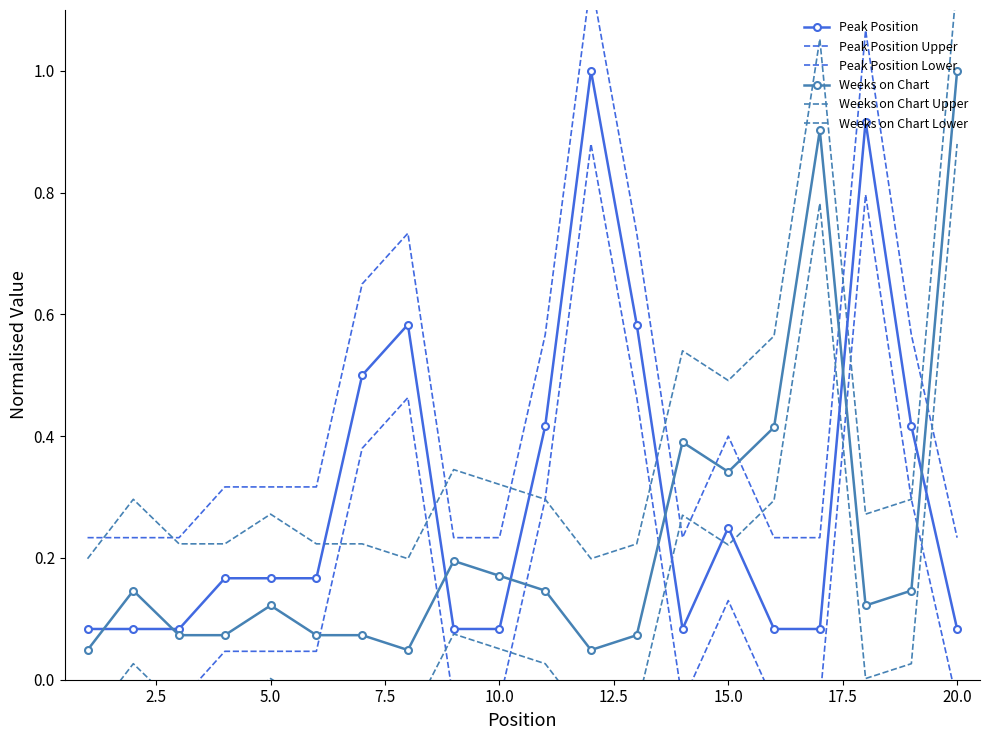

What is the lowest value of the Peak Position series?

0.1